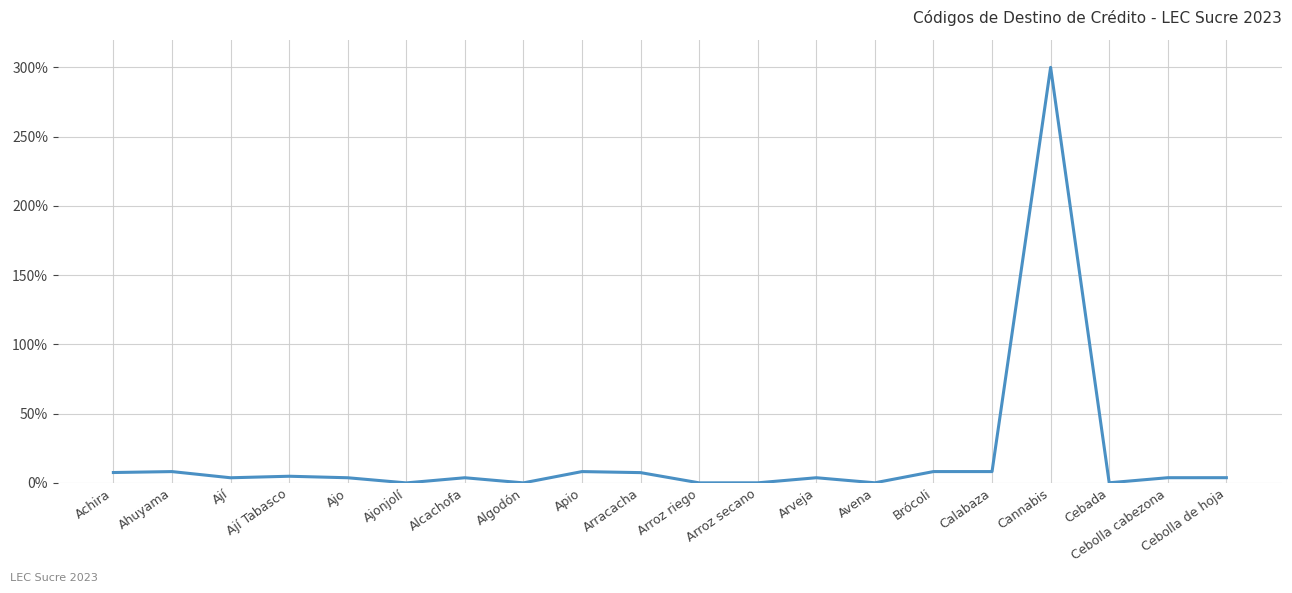

How many lines are shown in the chart?

1